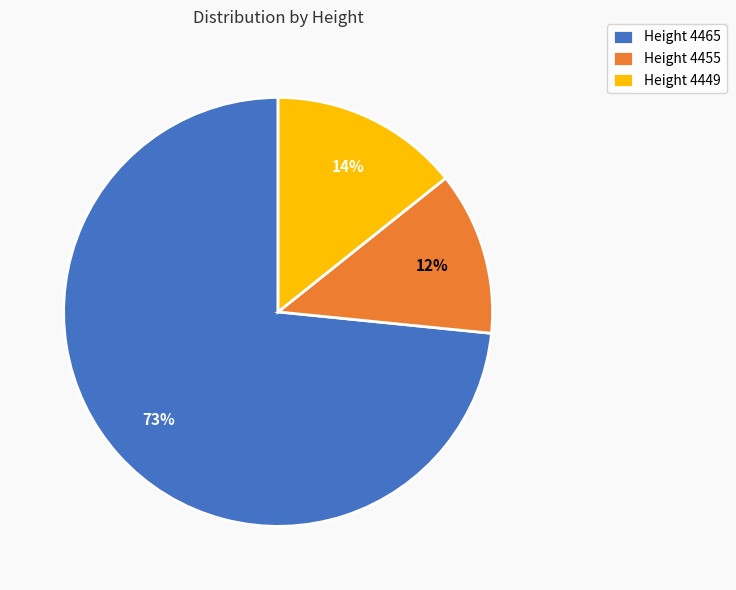

What is the ratio of the value at Height 4455 to the value at Height 4449?

0.9